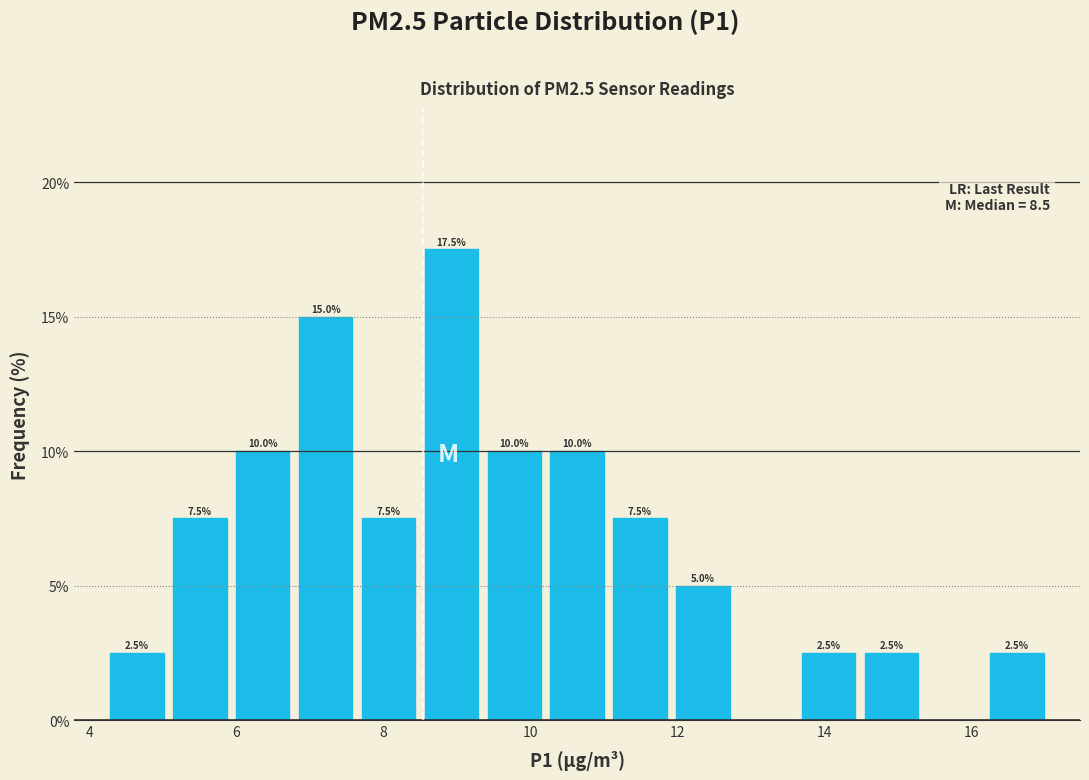

Which range on the x-axis has the tallest bar?

8.4 to 9.4